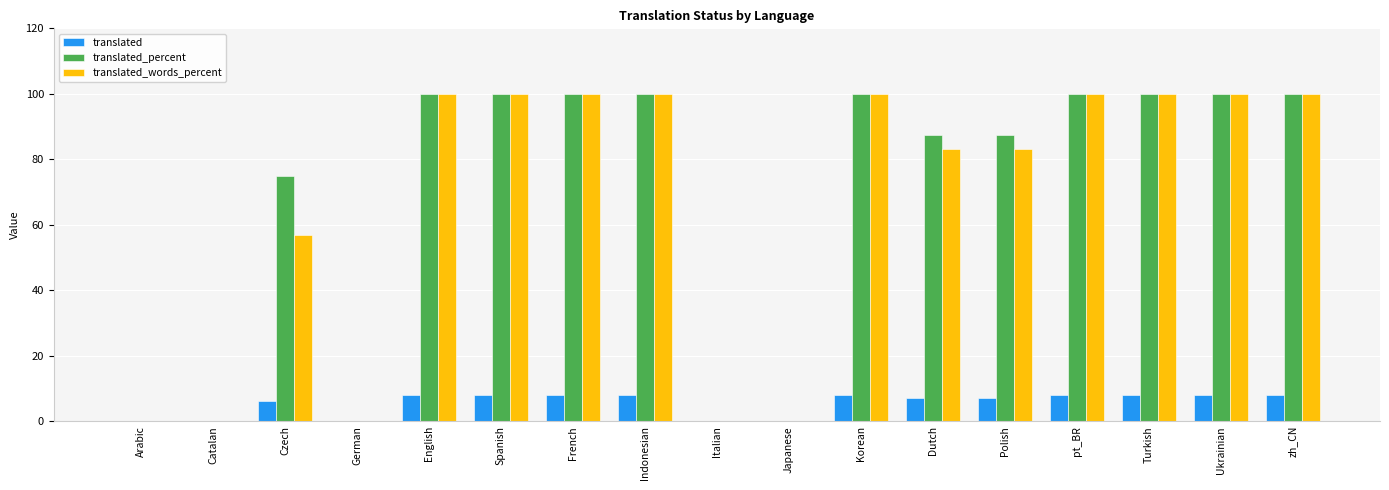

What is the sum of all translated_words_percent values?

1123.0